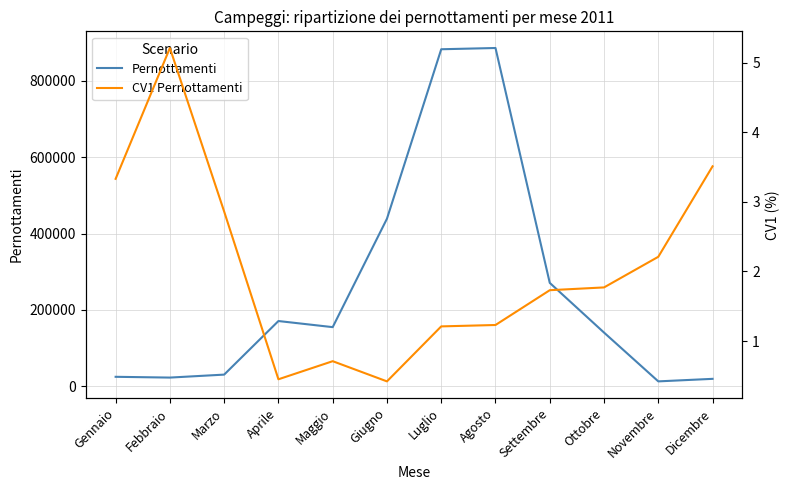

What is the maximum value shown in the chart?

885650.0